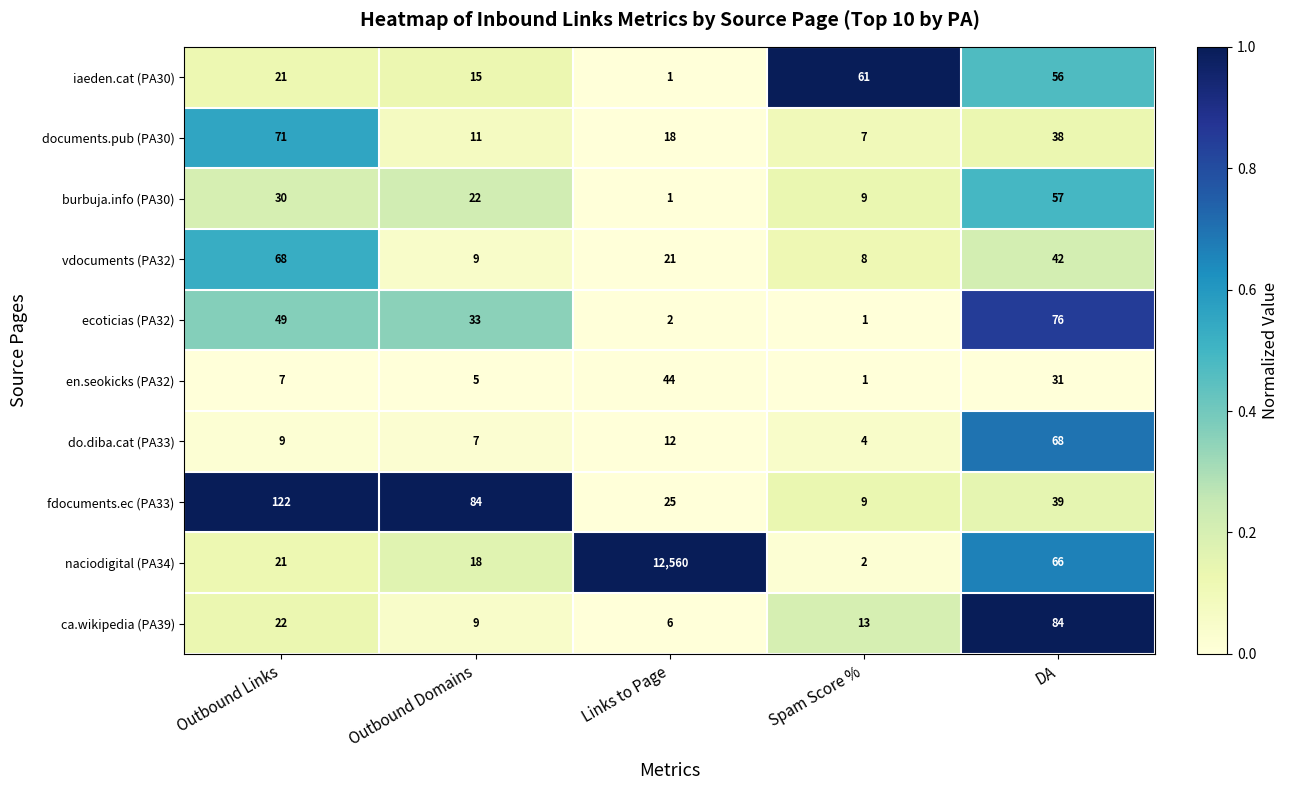

At which label does en.seokicks (PA32) reach its minimum?

Spam Score %